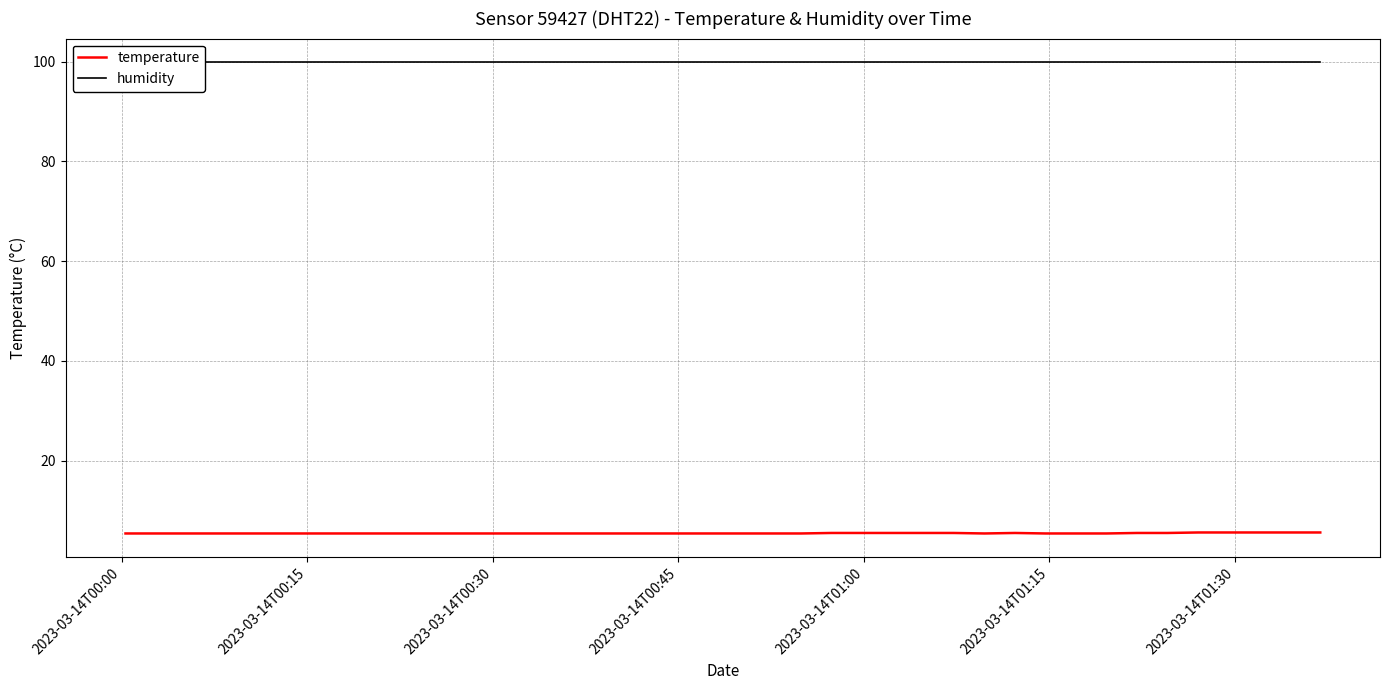

What is the maximum value shown in the chart?

99.9